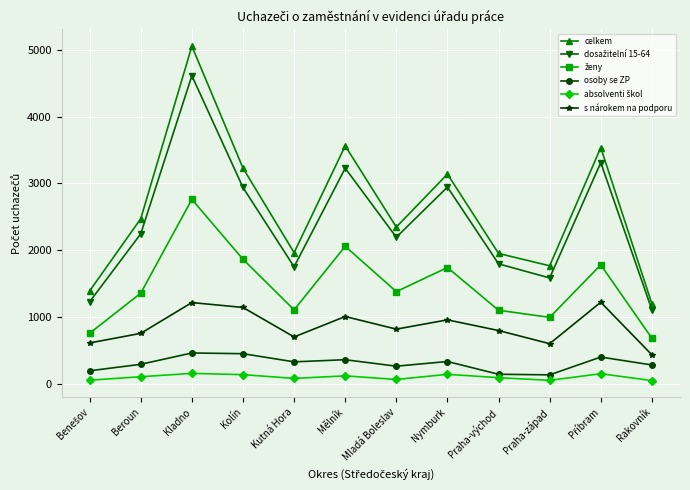

What is the total value across all series at Nymburk?

9259